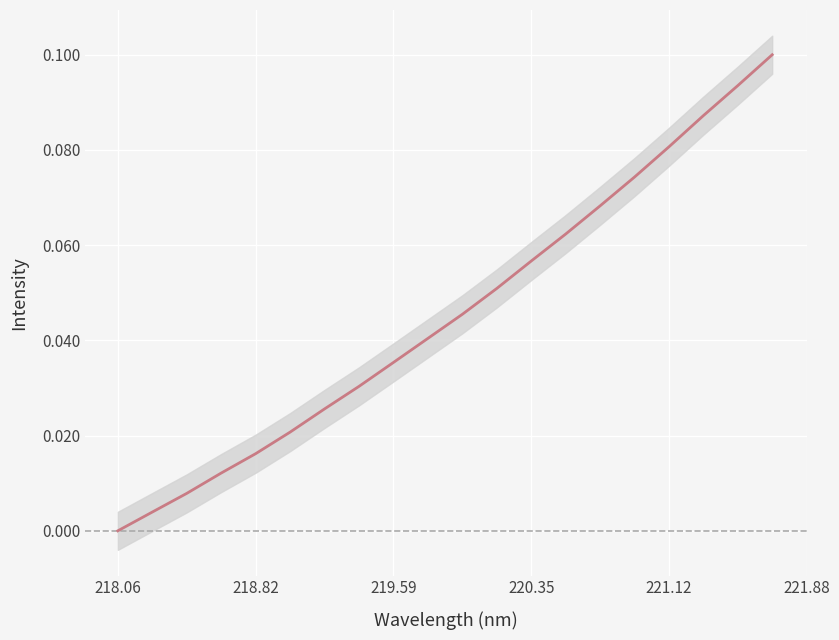

Reading right to left, what are all the values shown in this chart?

0.1	0.1	0.1	0.1	0.1	0.1	0.1	0.1	0.1	0.0	0.0	0.0	0.0	0.0	0.0	0.0	0.0	0.0	0.0	0.0